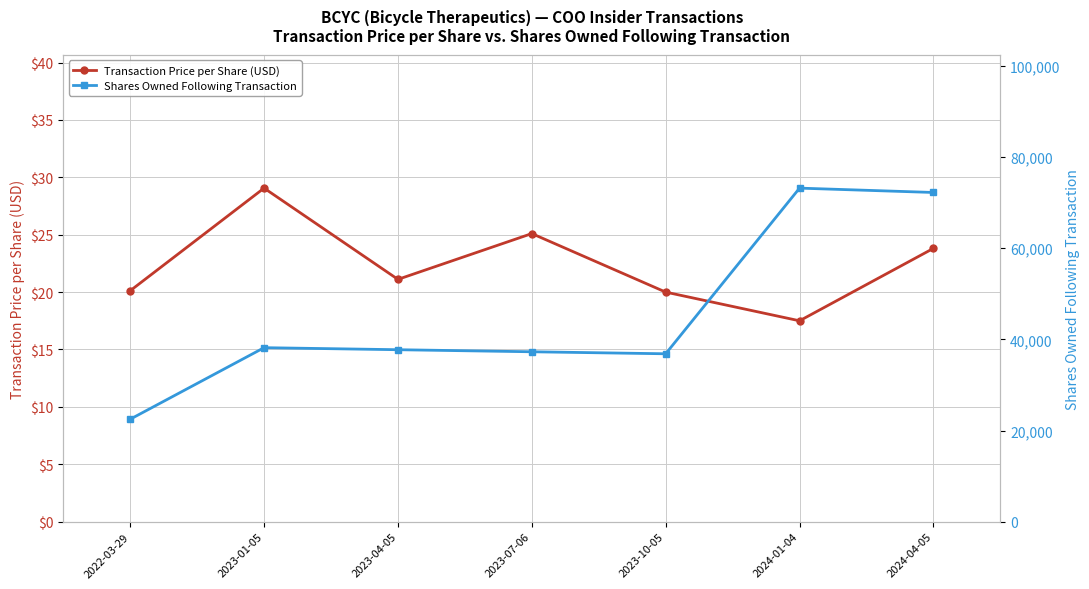

Reading left to right, extract all data points from this chart.

Transaction Price per Share (USD): 2022-03-29=20.1	2023-01-05=29.1	2023-04-05=21.1	2023-07-06=25.1	2023-10-05=20.0	2024-01-04=17.5	2024-04-05=23.8
Shares Owned Following Transaction: 2022-03-29=22480.0	2023-01-05=38179.0	2023-04-05=37732.0	2023-07-06=37281.0	2023-10-05=36839.0	2024-01-04=73196.0	2024-04-05=72241.0